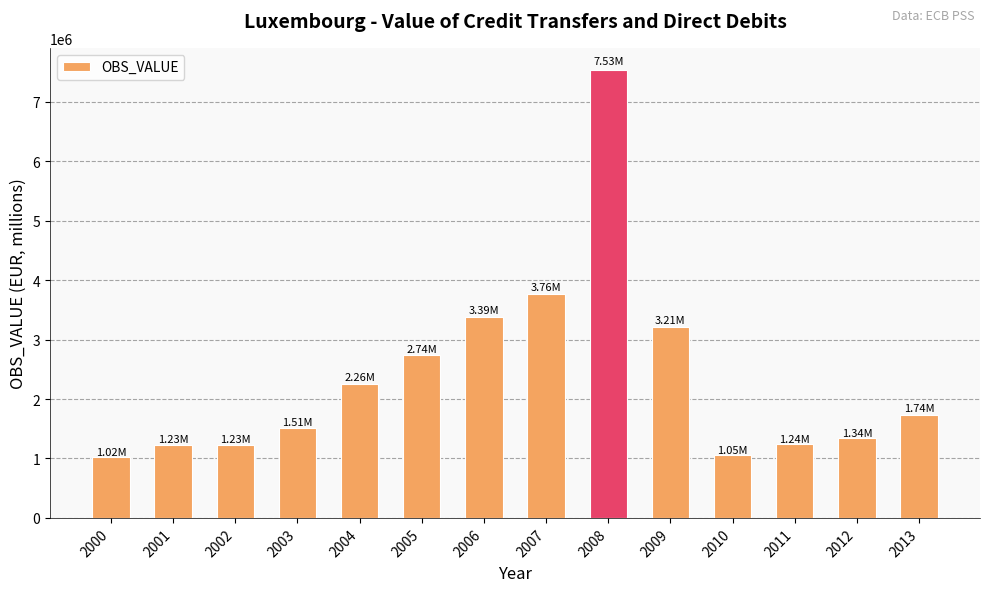

What is the smallest value displayed?

1019641.2